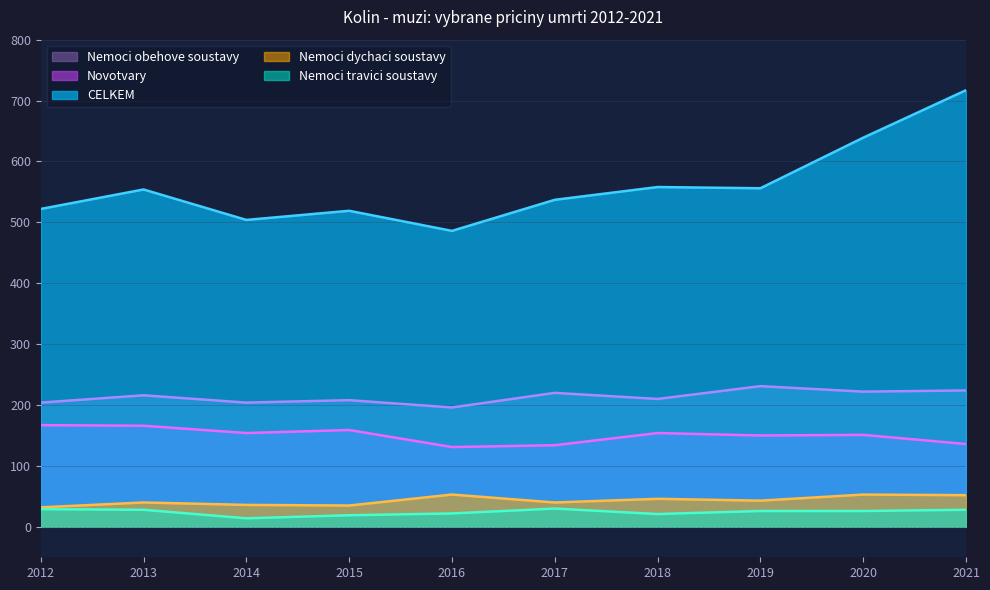

What is the value of the Nemoci travici soustavy point at the 8th from the left?

26